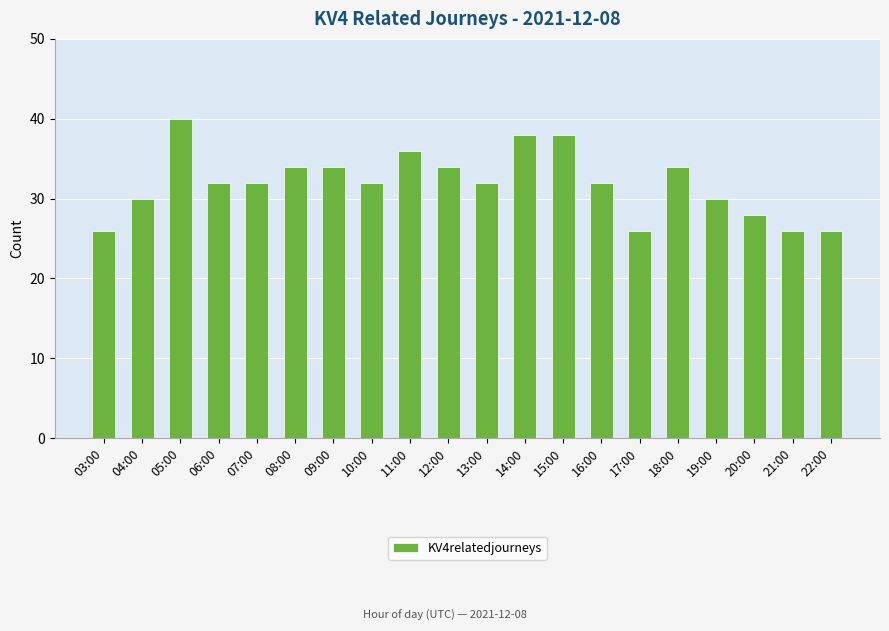

What position from the left is 16:00?

14